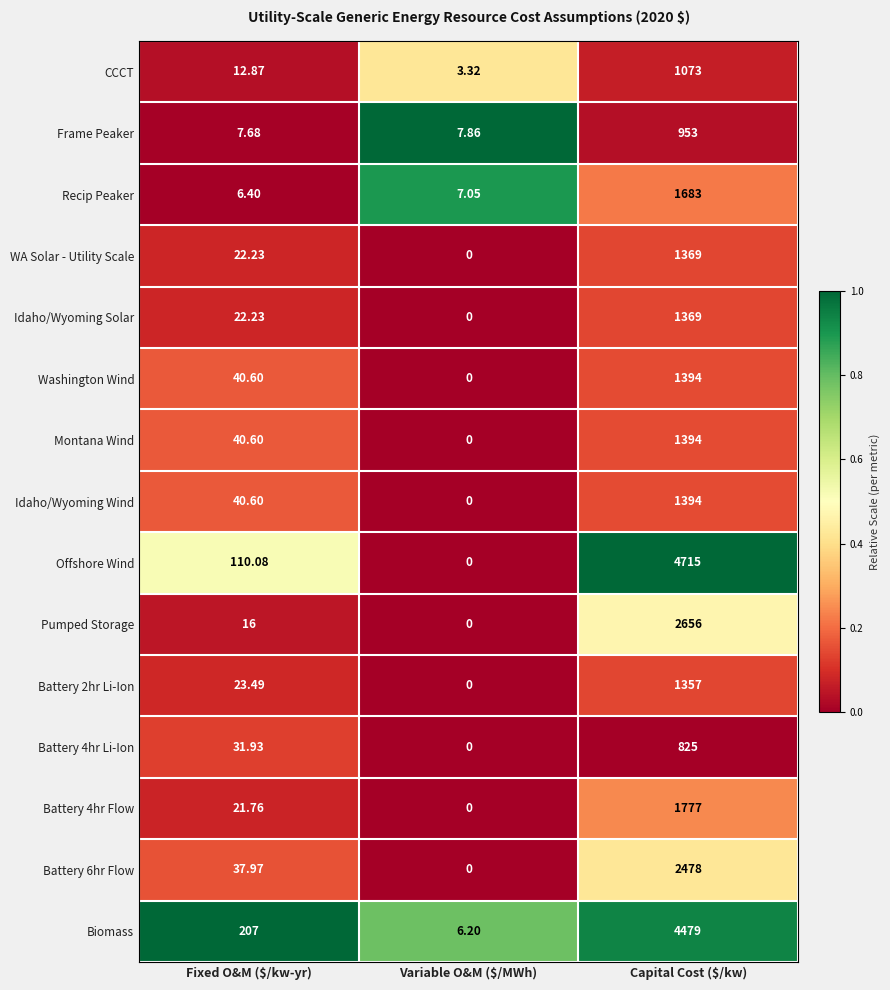

Which series changed the most between Fixed O&M ($/kw-yr) and Variable O&M ($/MWh)?

Biomass